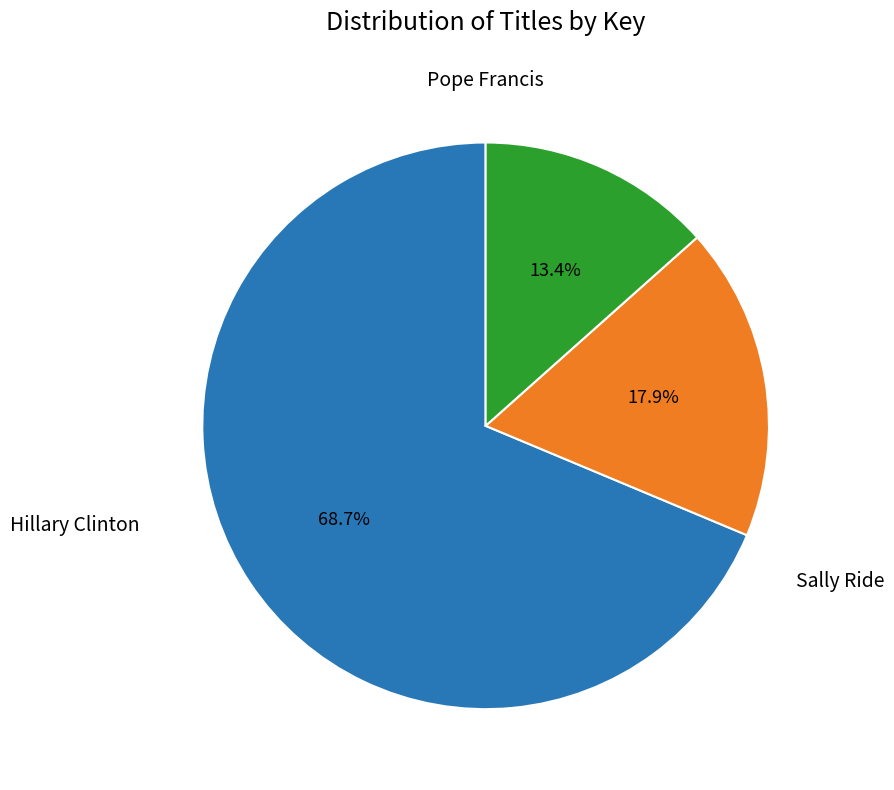

Is there a majority slice in this chart?

Yes